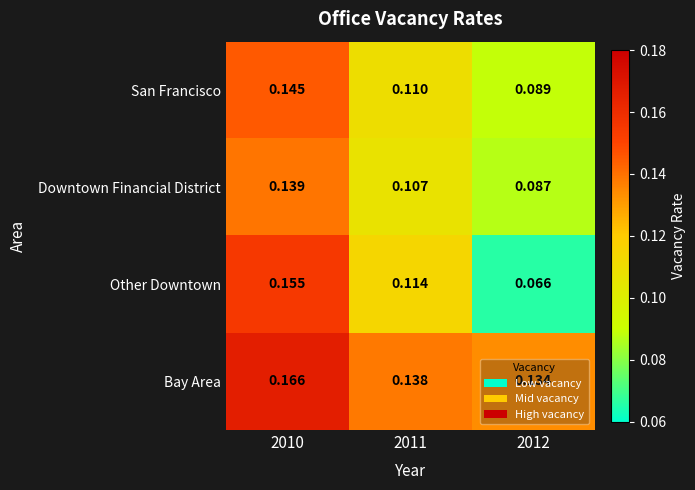

Which series has the widest spread of values?

Other Downtown